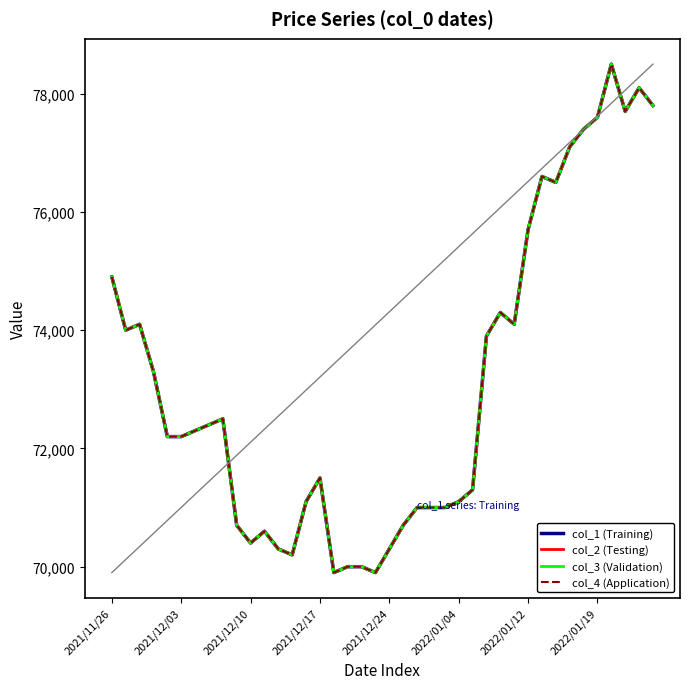

Is this an area chart (filled region under the line)?

No